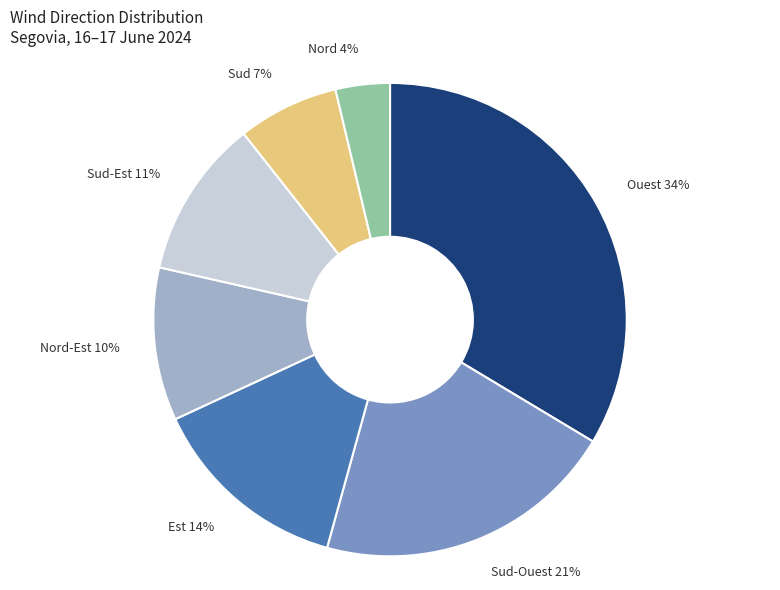

Which has a higher value, Sud-Est or Est?

Est